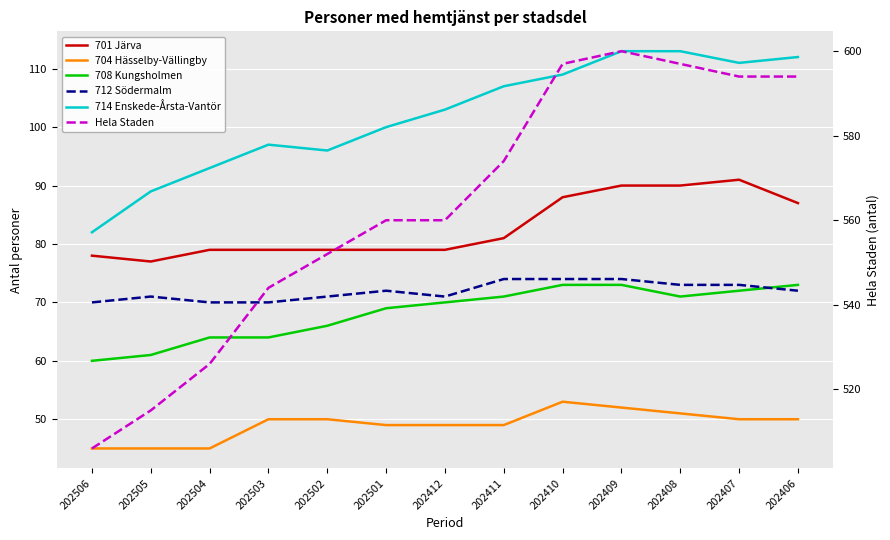

Which label corresponds to the largest value in the chart?

202409